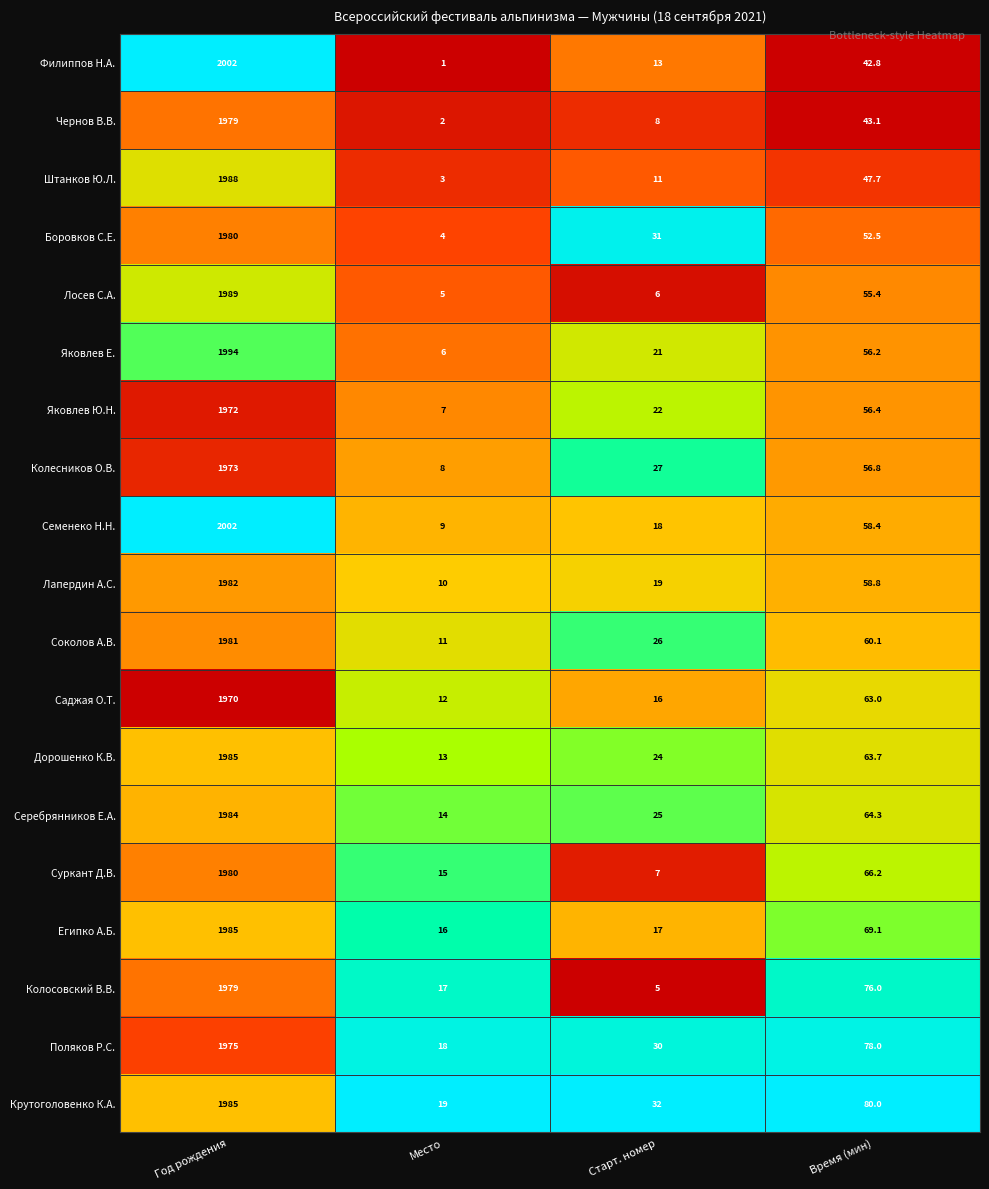

True or false: Серебрянников Е.А. has a value of 1984.0 at Год рождения.

True